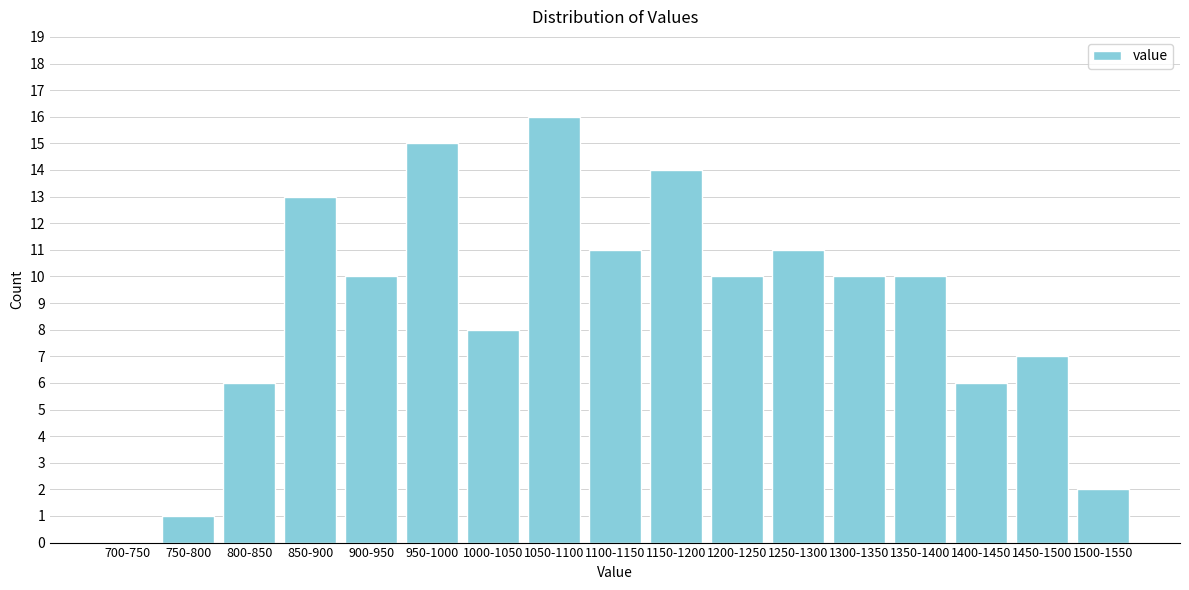

Reading right to left, list all the values displayed in this chart.

1500-1550=2	1450-1500=7	1400-1450=6	1350-1400=10	1300-1350=10	1250-1300=11	1200-1250=10	1150-1200=14	1100-1150=11	1050-1100=16	1000-1050=8	950-1000=15	900-950=10	850-900=13	800-850=6	750-800=1	700-750=0